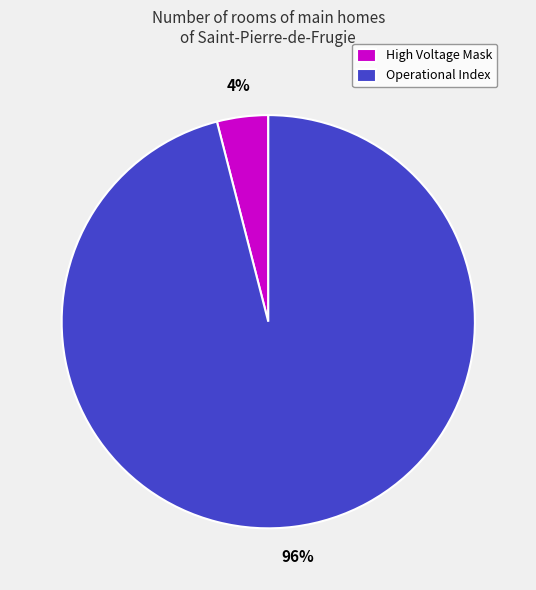

How many slices are in this pie chart?

2